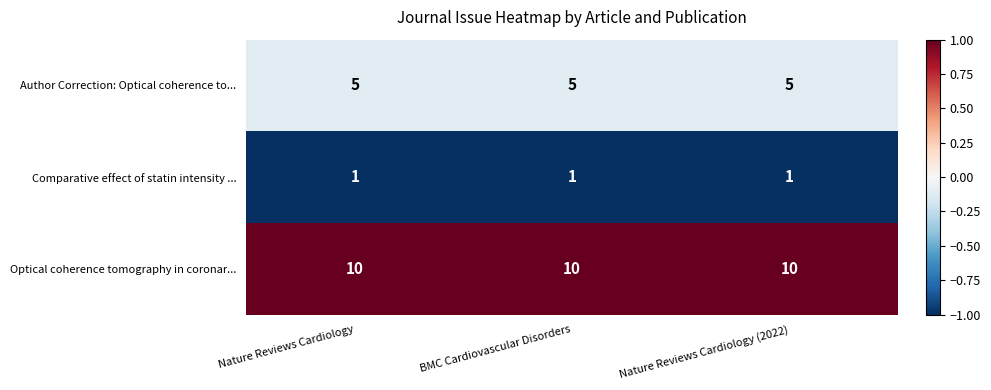

What is the spread (max minus min) of values at Nature Reviews Cardiology?

9